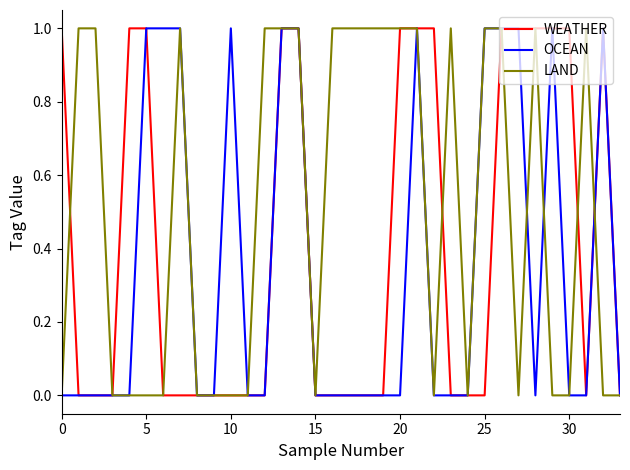

How many distinct data groups are displayed?

3